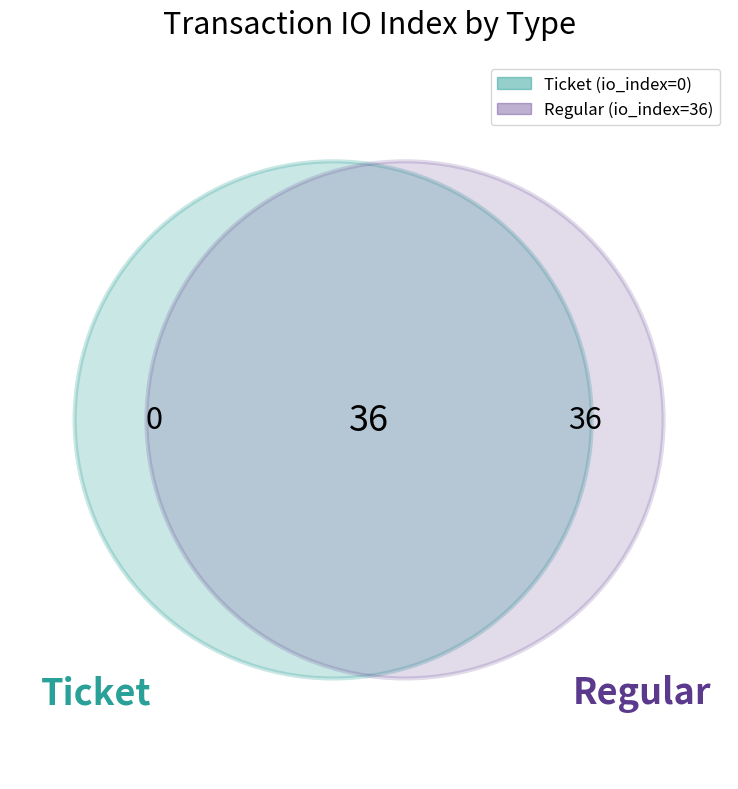

What is the majority slice?

Regular